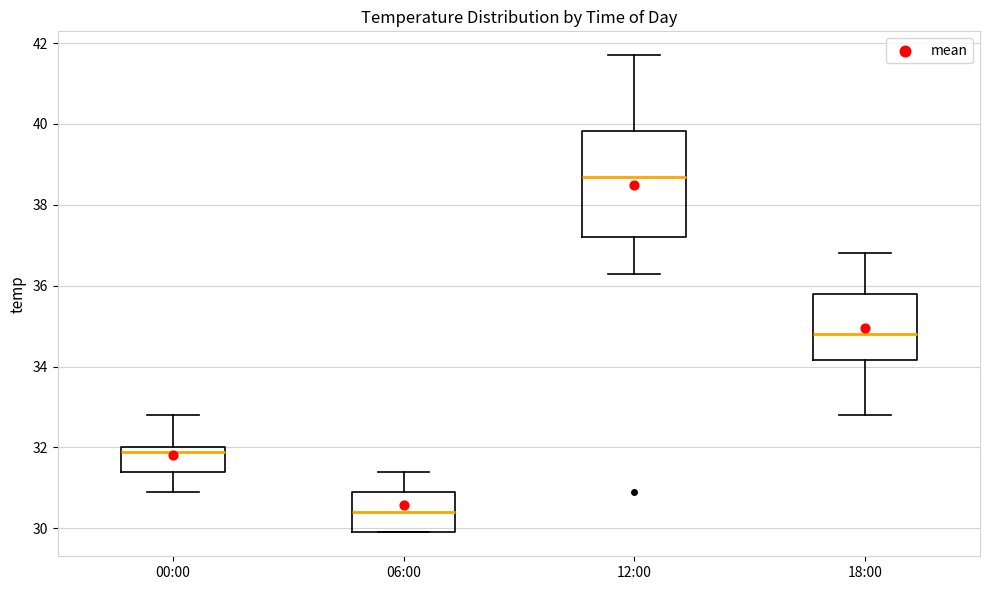

Reading left to right, transcribe this box plot: for each box, give where its median line is, the range the box spans, and where its two whiskers end, as read against the y-axis. The values are not printed on the chart, so give them approximately, as read against the axis.

00:00: median 32.0 (just below the box's upper edge), box 31.4 to 32.0, whiskers 31.0 to 32.8
06:00: median 30.4, box 30.0 to 31.0, whiskers 30.0 to 31.4
12:00: median 38.8, box 37.2 to 39.8, whiskers 36.4 to 41.8
18:00: median 34.8, box 34.2 to 35.8, whiskers 32.8 to 36.8